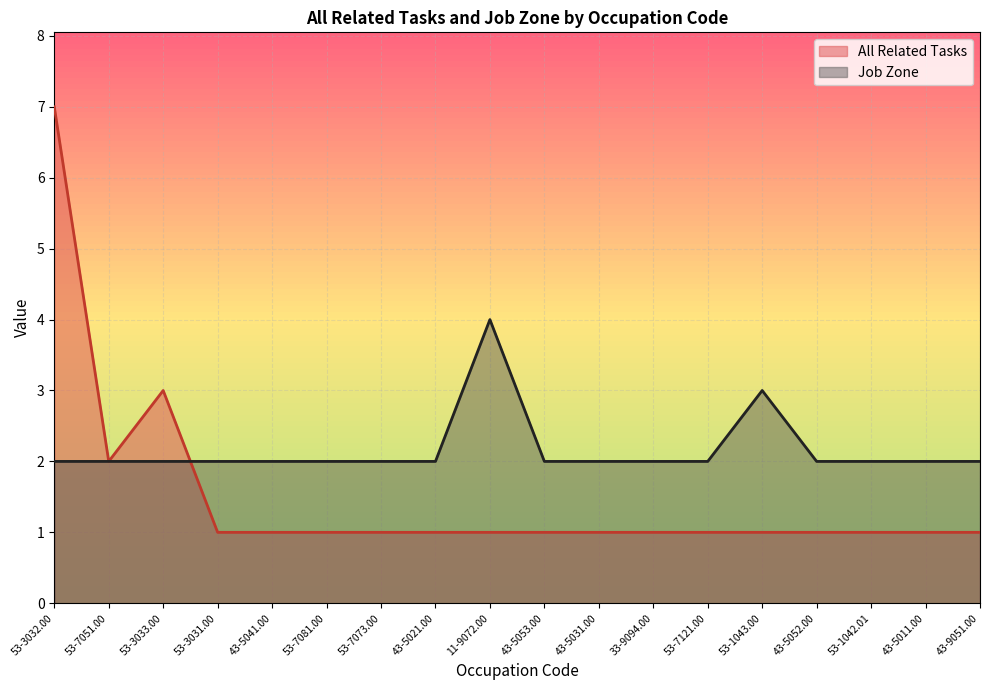

Reading left to right, extract all data points from this chart.

All Related Tasks: 7	2	3	1	1	1	1	1	1	1	1	1	1	1	1	1	1	1
Job Zone: 2	2	2	2	2	2	2	2	4	2	2	2	2	3	2	2	2	2